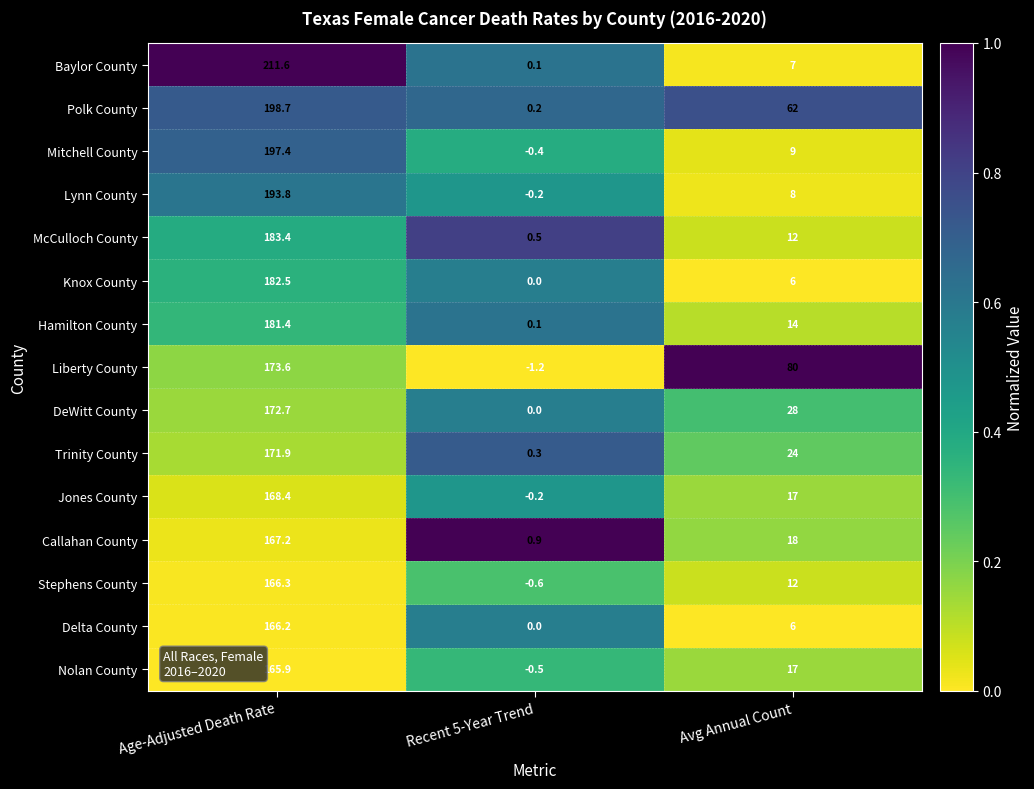

At which label is DeWitt County closest to 86?

Avg Annual Count